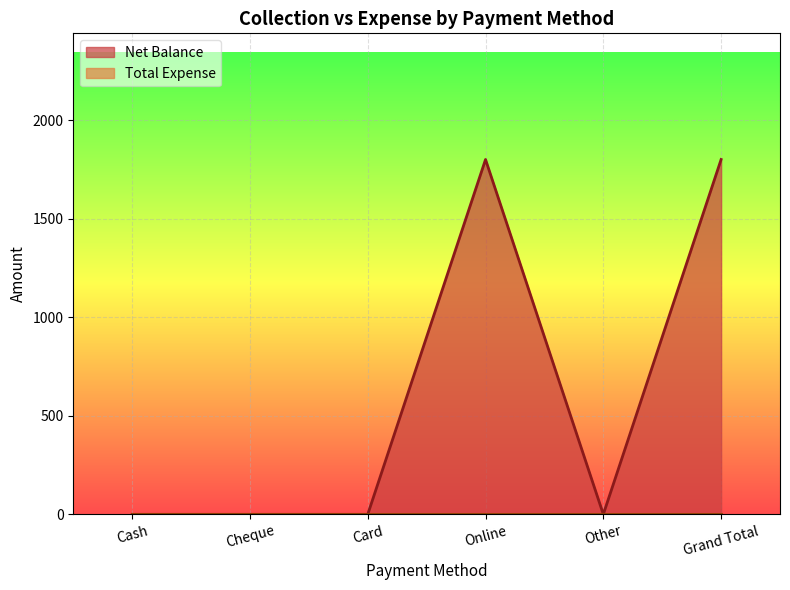

List the labels in order of value, smallest first.

Cash, Cheque, Card, Other, Online, Grand Total